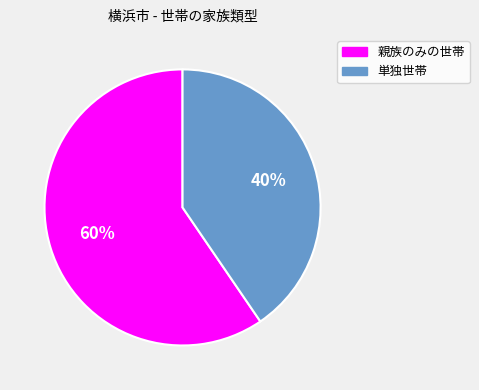

How many slices are in this pie chart?

2